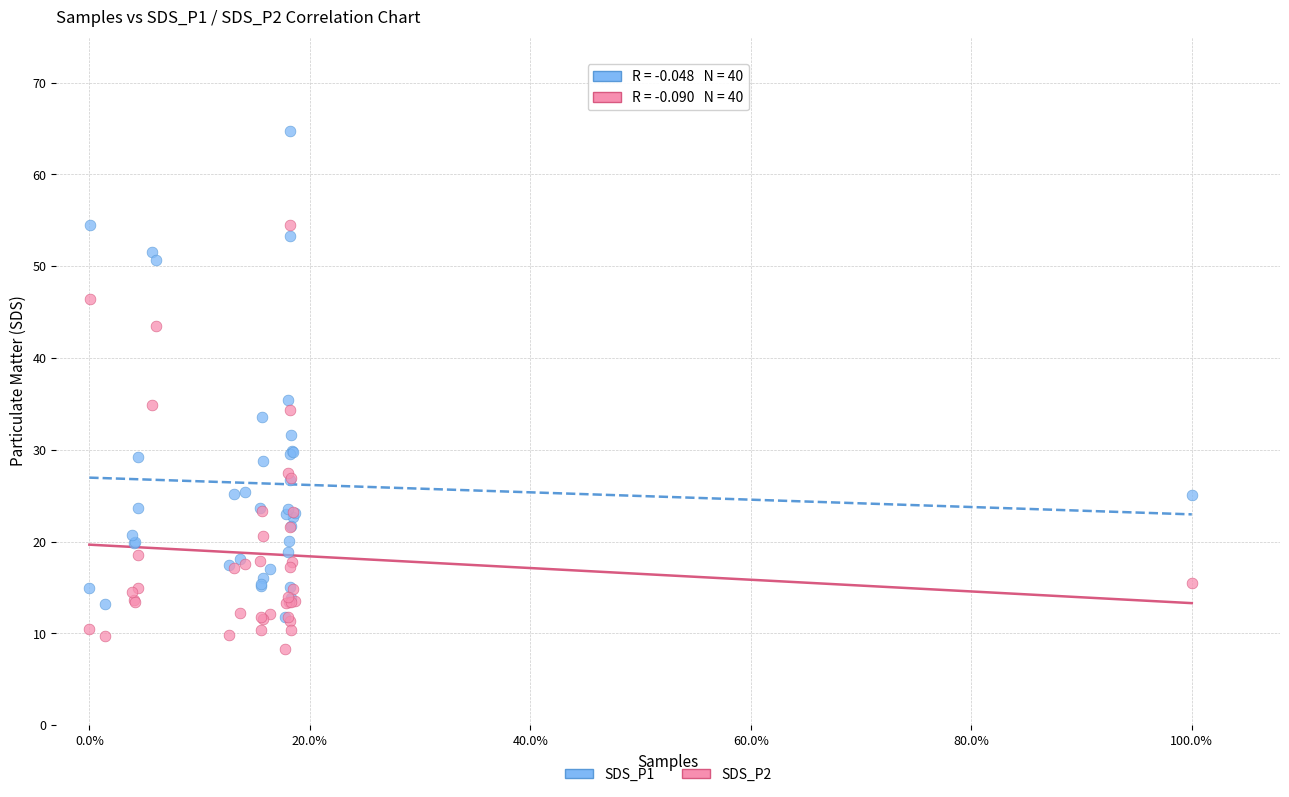

What are all the series names shown in the legend?

SDS_P1, SDS_P2